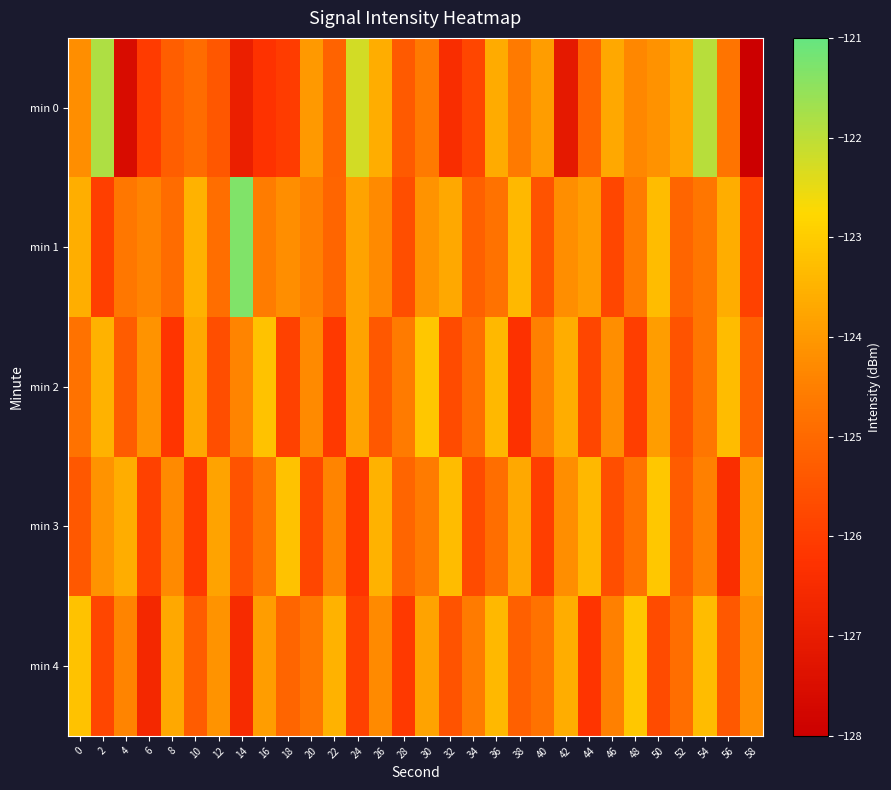

At 10, list the series in order from largest to smallest.

min 1, min 2, min 0, min 4, min 3